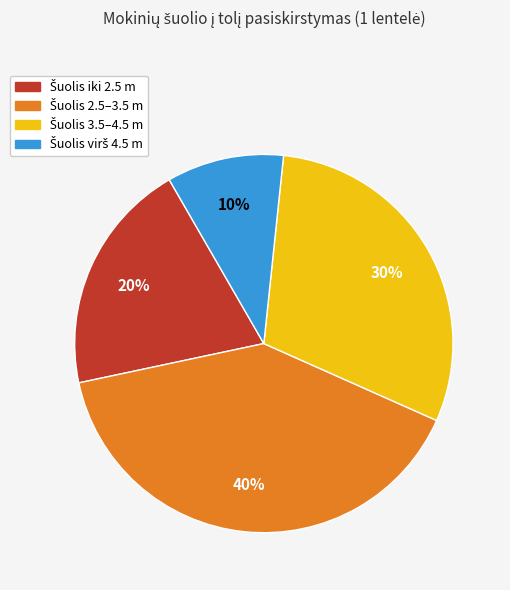

Does any single category account for the majority?

No